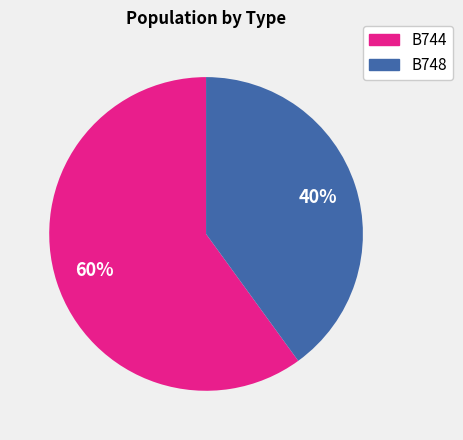

Which category has the biggest portion of the pie?

B744